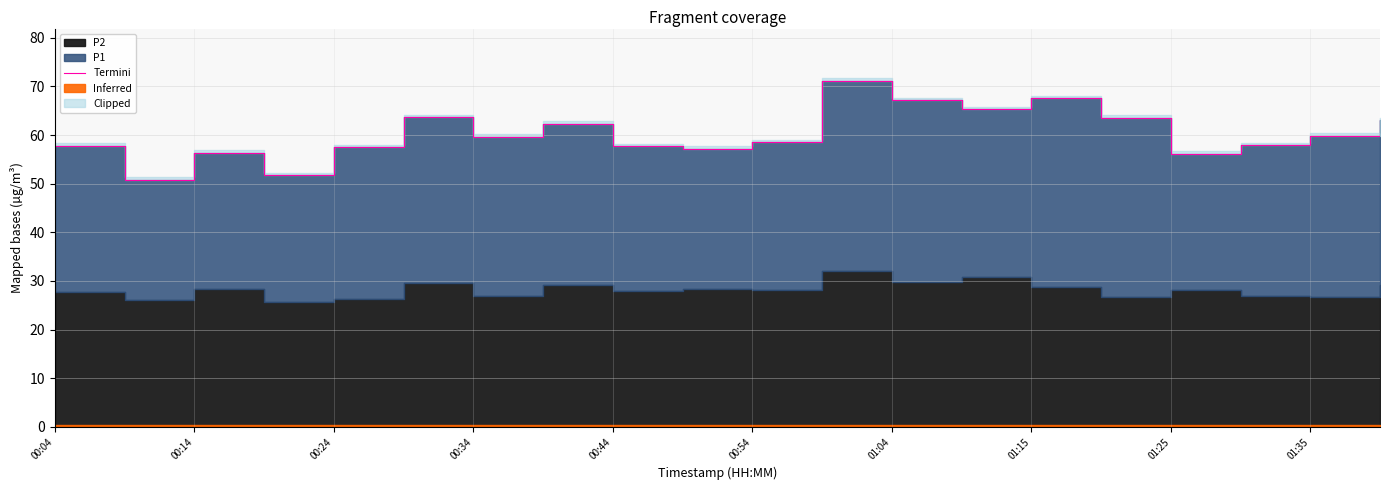

The chart shows a value of 15.8 at 00:34. True or false?

False